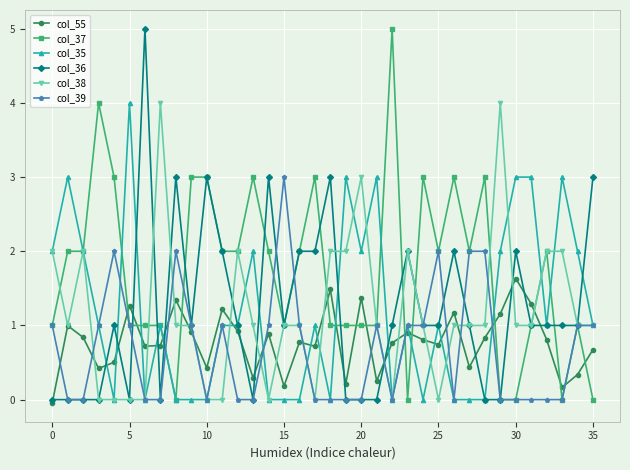

Which series has the largest total across all categories?

col_37